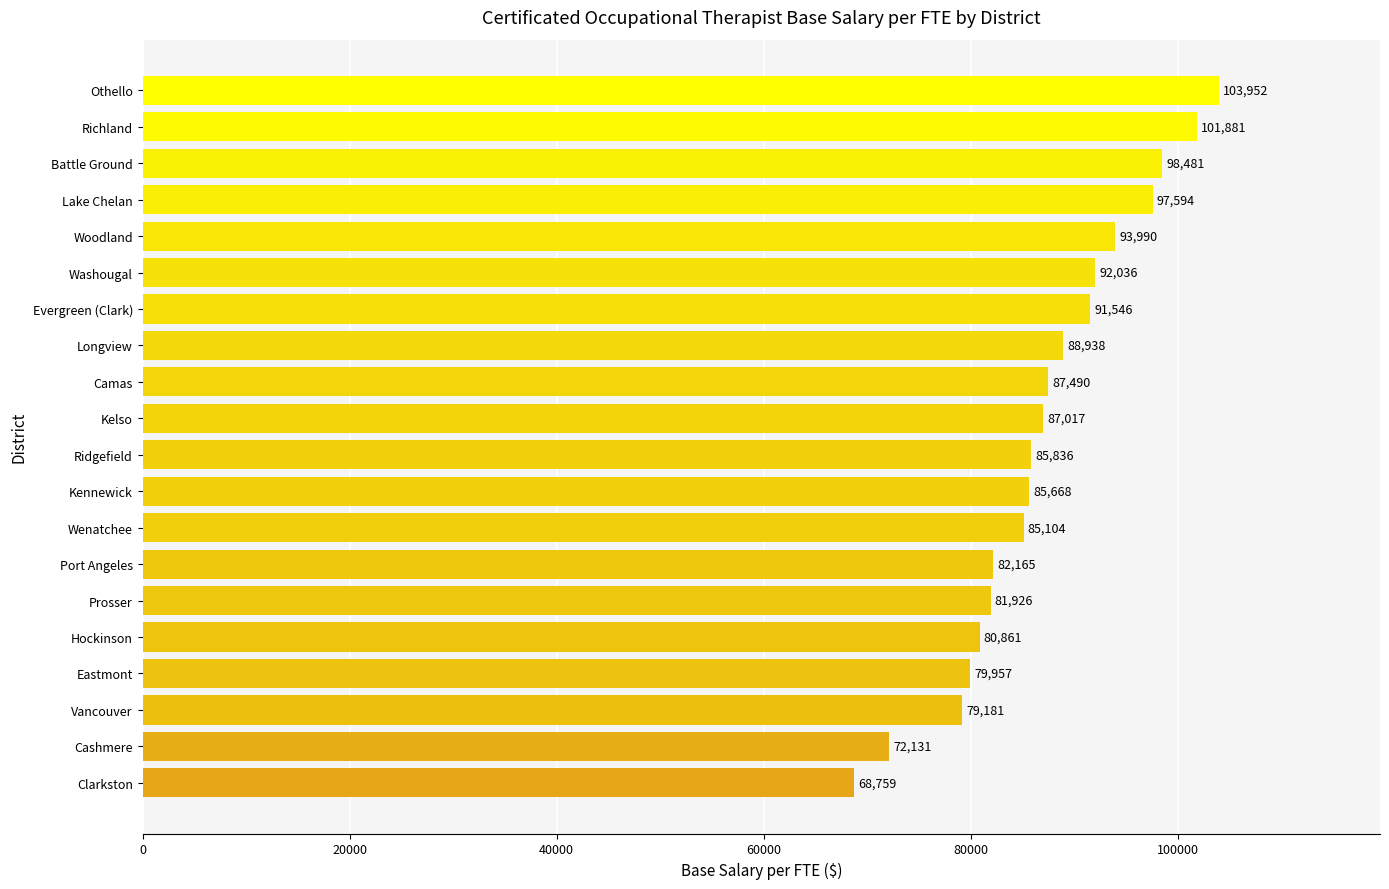

True or false: the data shows 29665 at Woodland.

False